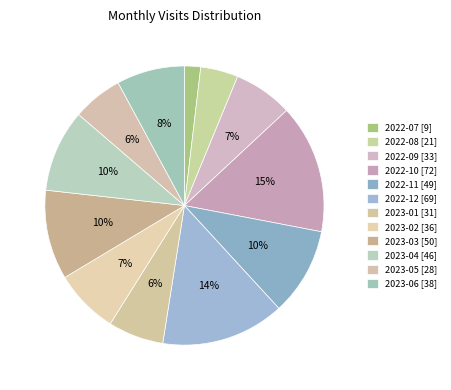

To the nearest percent, what is the average slice percentage?

8%